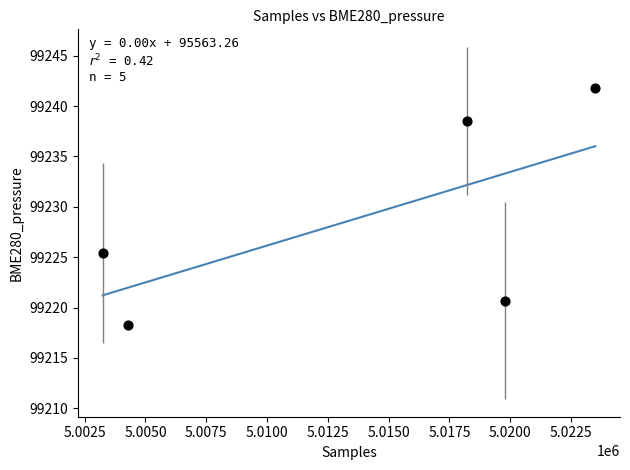

What Y value in the scatter plot is closest to 99230?

99225.4